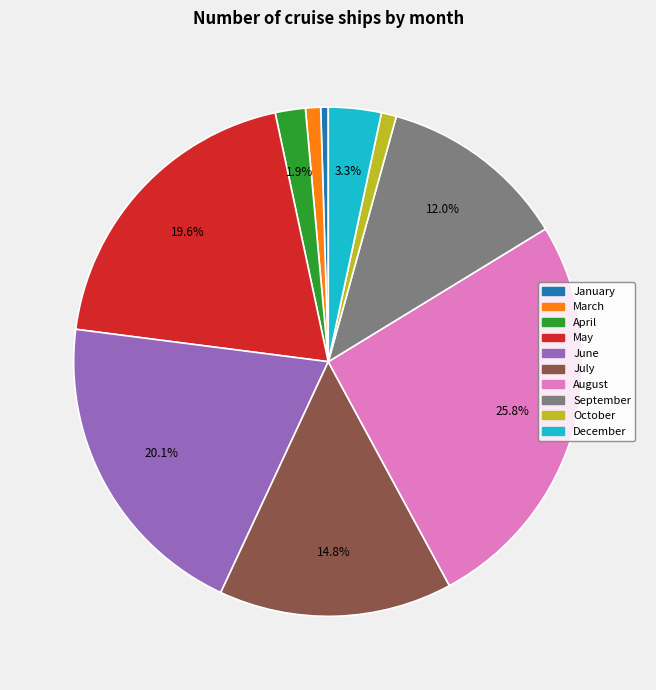

What percentage is the September slice, to the nearest percent?

12%